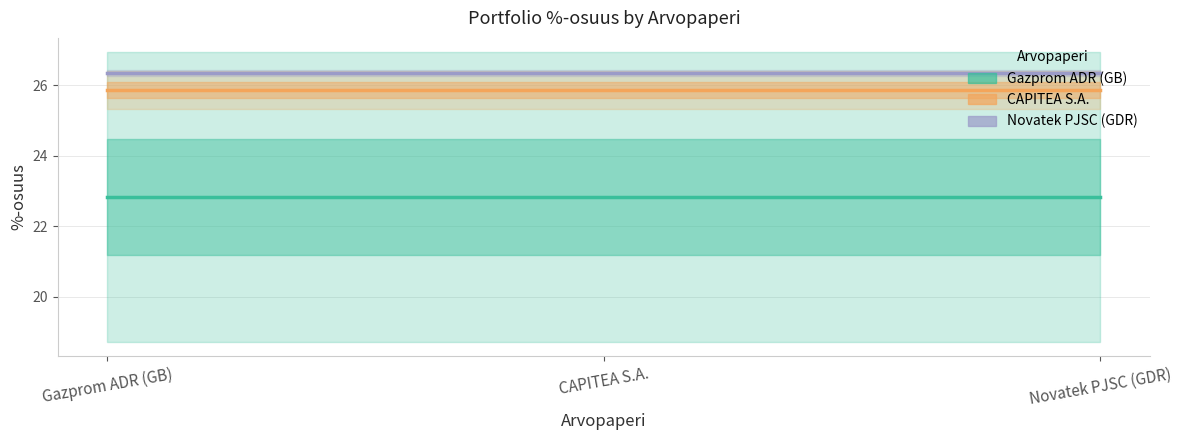

Reading right to left, extract all data points from this chart.

Gazprom ADR (GB): 22.8	22.8	22.8
CAPITEA S.A.: 25.9	25.9	25.9
Novatek PJSC (GDR): 26.4	26.4	26.4